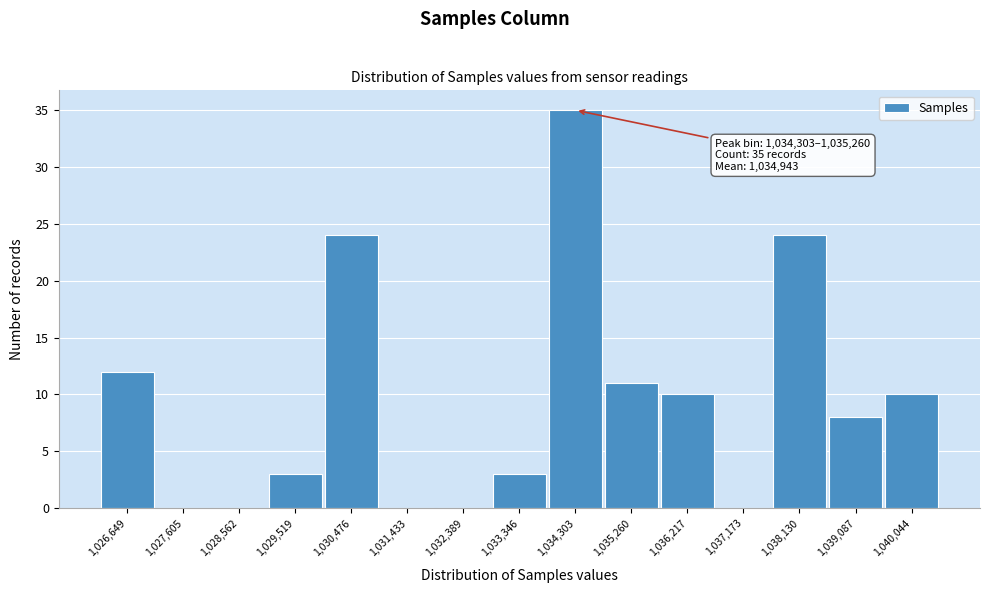

Reading left to right, what are all the values shown in this chart?

1,026,649=12	1,027,605=0	1,028,562=0	1,029,519=3	1,030,476=24	1,031,433=0	1,032,389=0	1,033,346=3	1,034,303=35	1,035,260=11	1,036,217=10	1,037,173=0	1,038,130=24	1,039,087=8	1,040,044=10